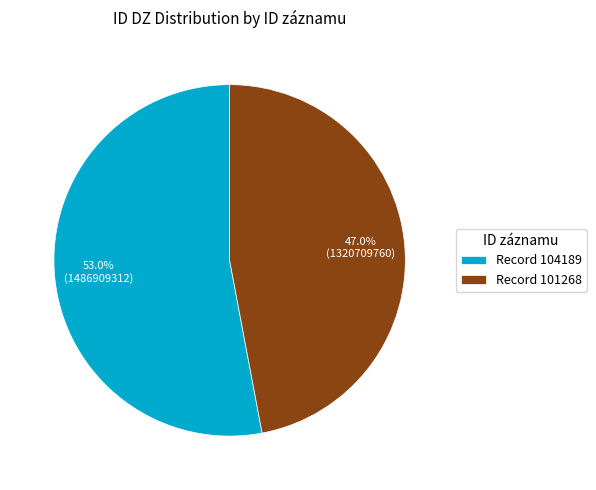

Rank the categories by value from highest to lowest.

Record 104189, Record 101268